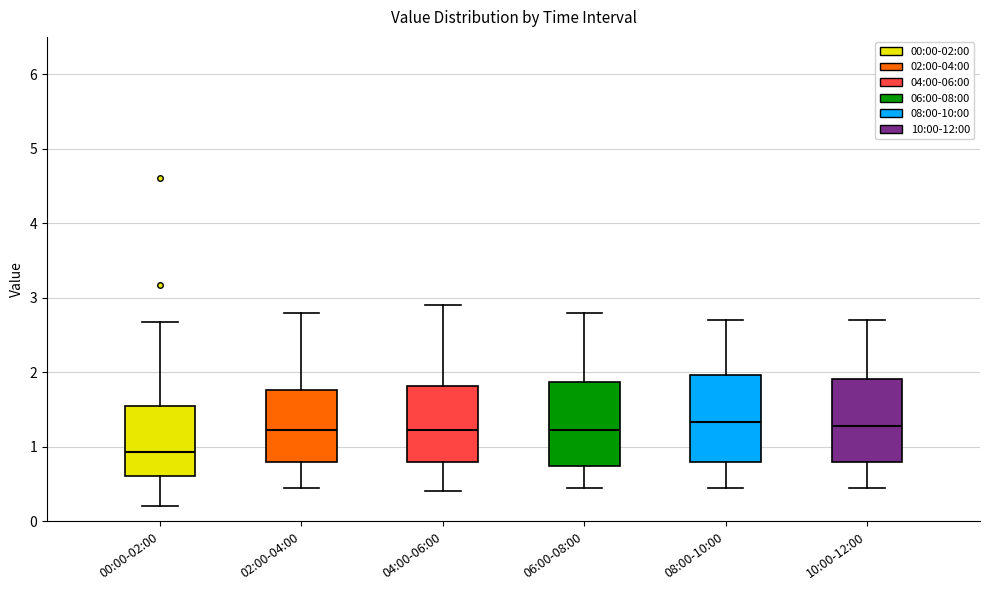

Reading left to right, transcribe this box plot: for each box, give where its median line is, the range the box spans, and where its two whiskers end, as read against the y-axis. The values are not printed on the chart, so give them approximately, as read against the axis.

00:00-02:00: median 0.9, box 0.6 to 1.5, whiskers 0.2 to 2.7
02:00-04:00: median 1.2, box 0.8 to 1.8, whiskers 0.5 to 2.8
04:00-06:00: median 1.2, box 0.8 to 1.8, whiskers 0.4 to 2.9
06:00-08:00: median 1.2, box 0.7 to 1.9, whiskers 0.5 to 2.8
08:00-10:00: median 1.3, box 0.8 to 2.0, whiskers 0.5 to 2.7
10:00-12:00: median 1.3, box 0.8 to 1.9, whiskers 0.5 to 2.7